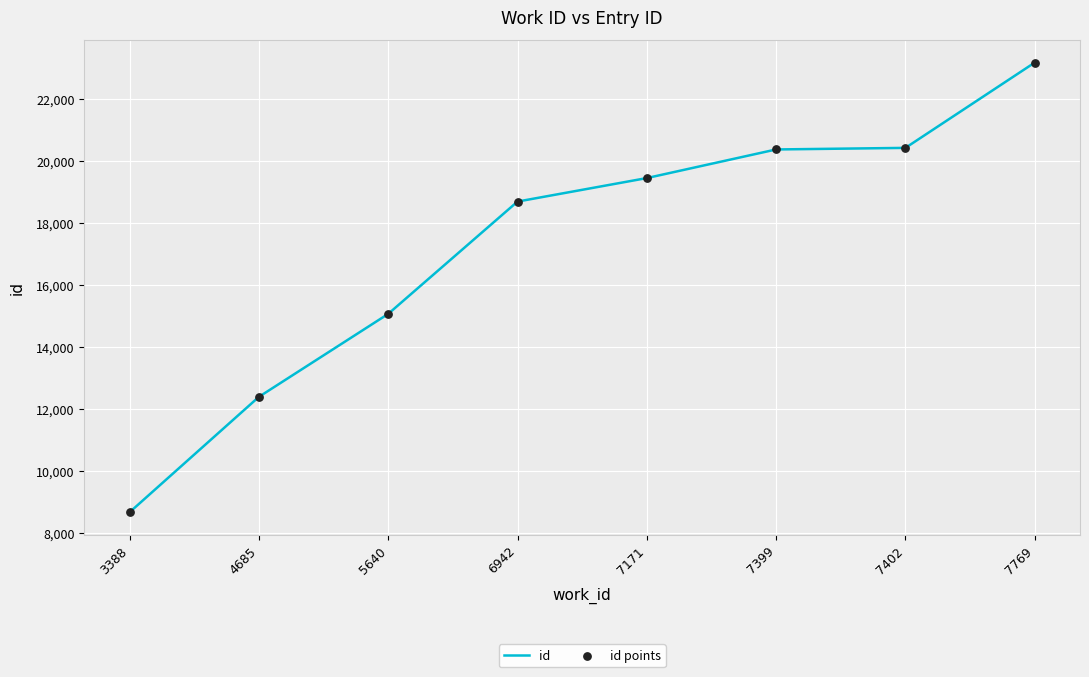

What is the change in value from 3388 to 7769?

+14522